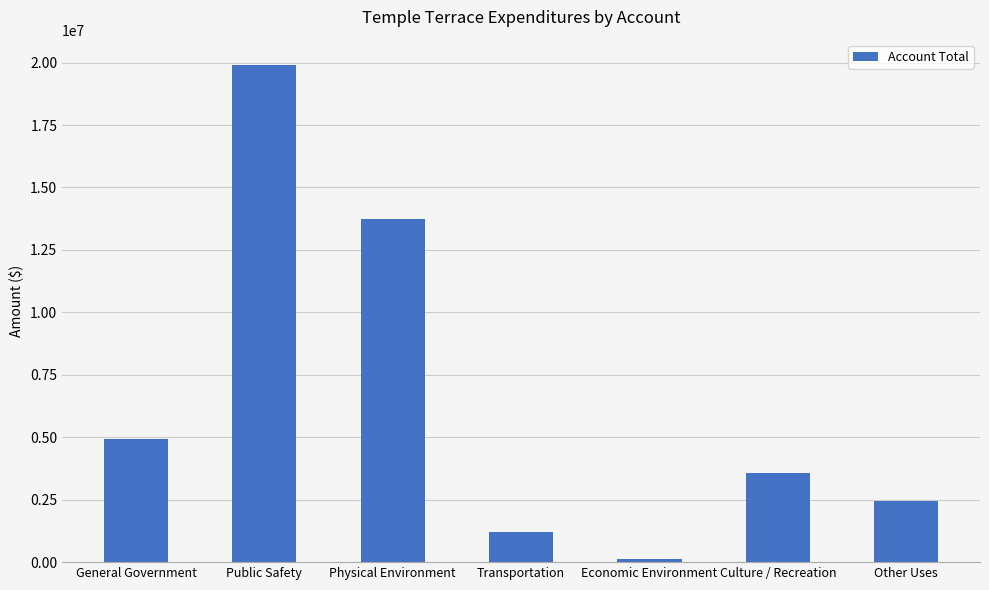

What is the average value?

6567160